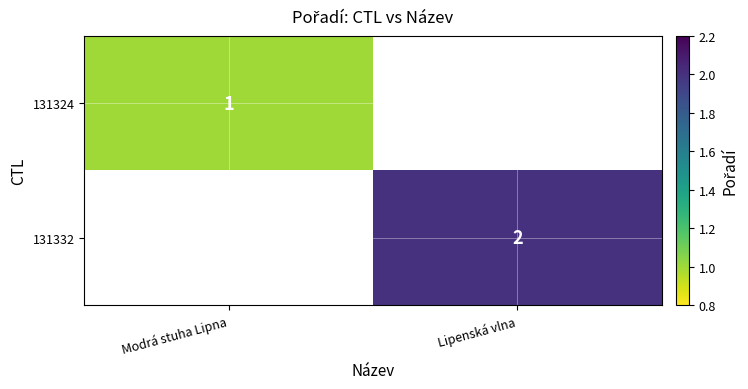

The 131332 series shows 2 at Lipenská vlna. True or false?

True